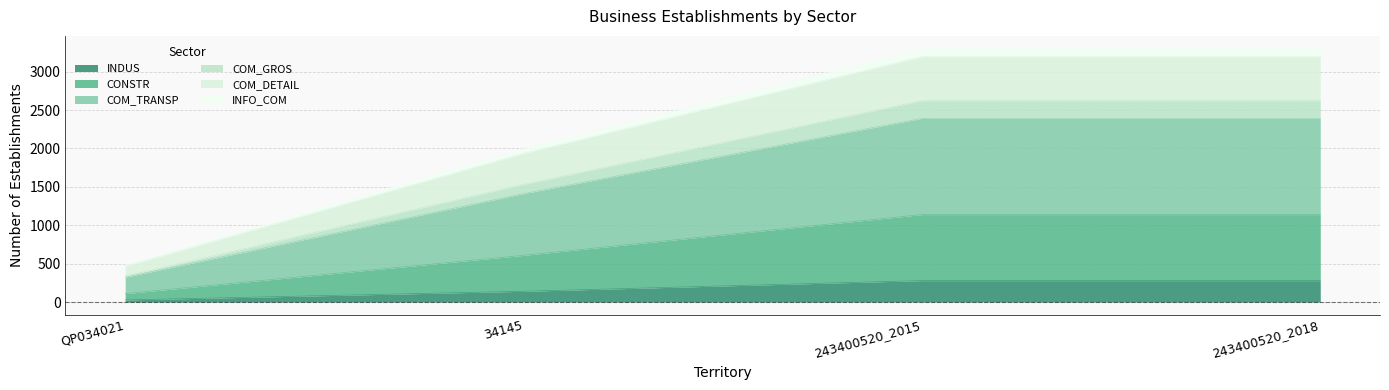

At which category is the sum across all series the highest?

243400520_2015